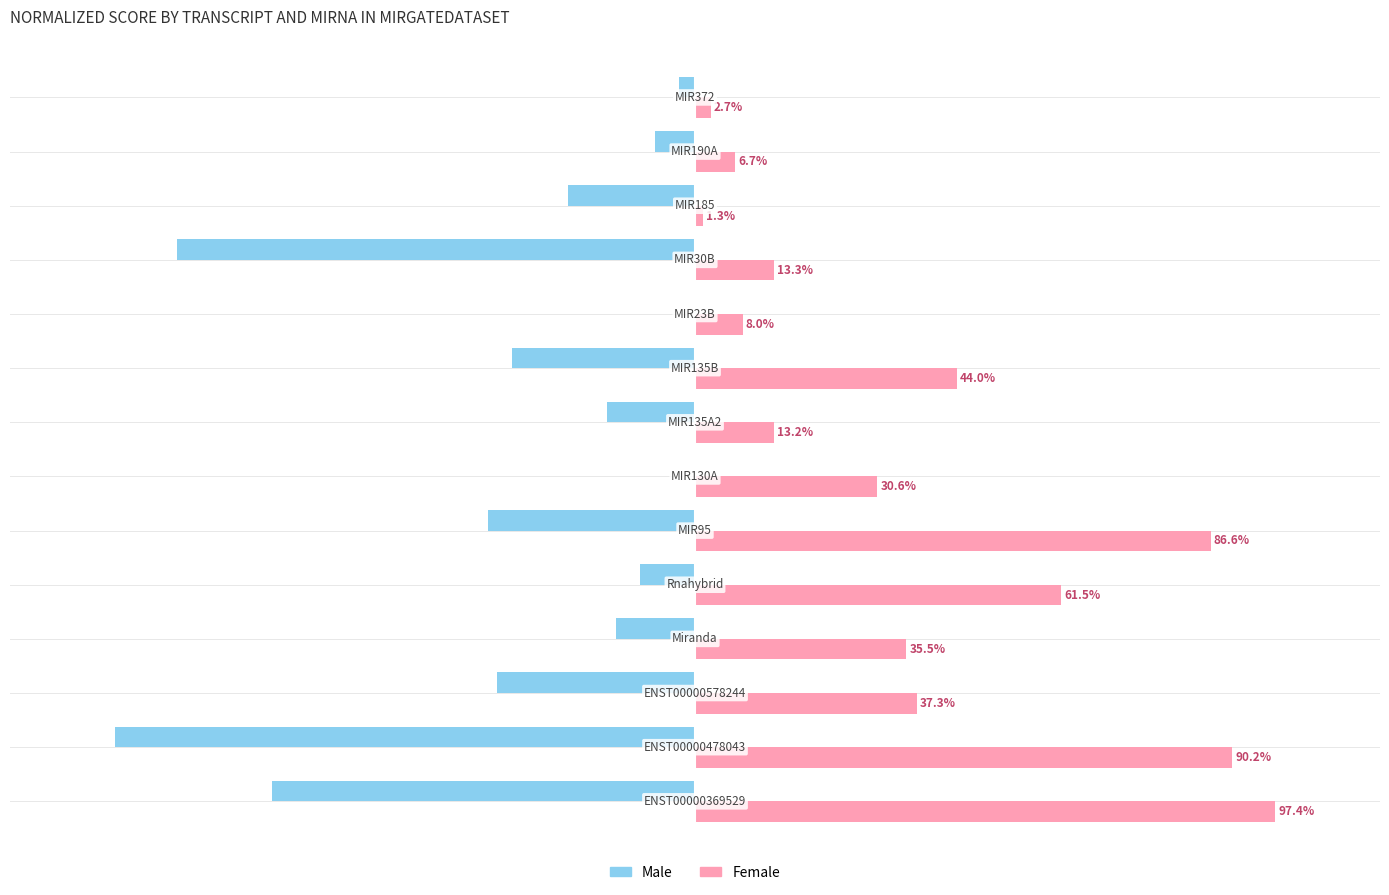

What are all the series names shown in the legend?

Male, Female